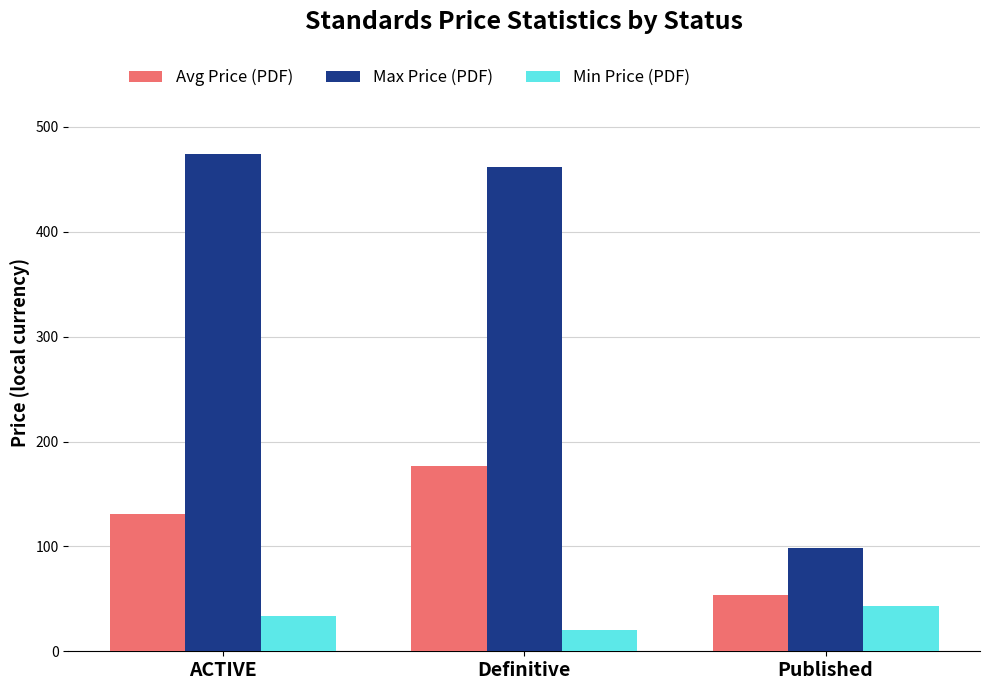

Where does the Avg Price (PDF) series first go above 131?

ACTIVE